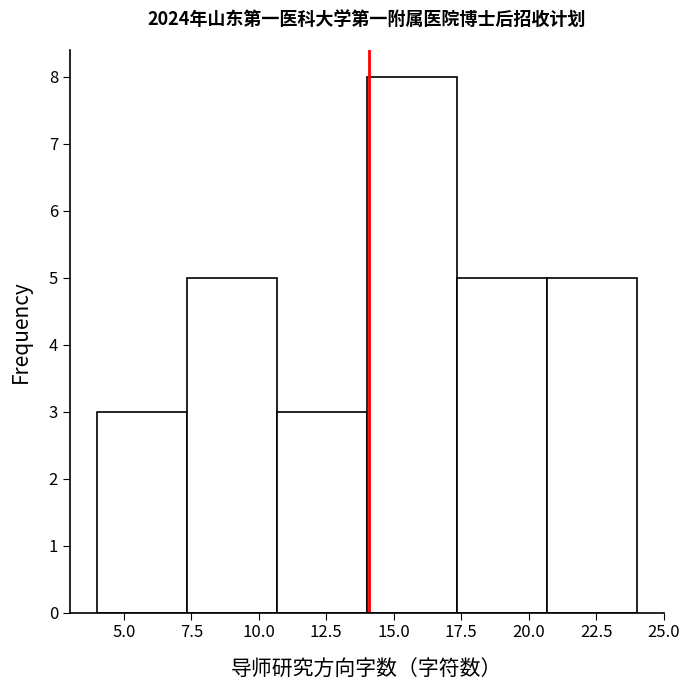

Which range on the x-axis has the tallest bar?

14.0 to 17.5